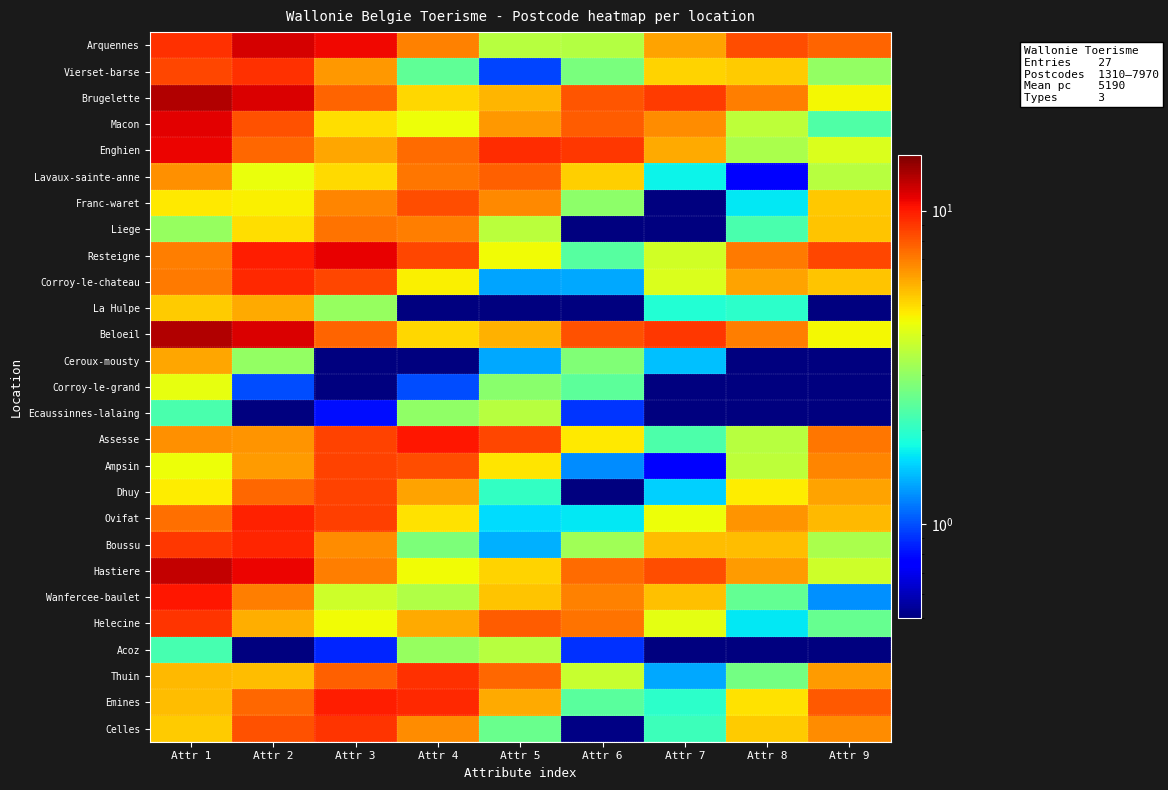

Reading left to right, transcribe all the data shown in this chart.

Arquennes: Attr 1=9.2	Attr 2=11.6	Attr 3=10.7	Attr 4=6.8	Attr 5=3.5	Attr 6=3.5	Attr 7=6.1	Attr 8=8.3	Attr 9=7.6
Vierset-barse: Attr 1=8.5	Attr 2=9.3	Attr 3=6.4	Attr 4=2.4	Attr 5=1.0	Attr 6=2.7	Attr 7=5.1	Attr 8=5.3	Attr 9=3.0
Brugelette: Attr 1=12.9	Attr 2=11.5	Attr 3=7.7	Attr 4=5.1	Attr 5=5.7	Attr 6=8.1	Attr 7=8.9	Attr 8=7.0	Attr 9=4.5
Macon: Attr 1=11.2	Attr 2=8.2	Attr 3=4.9	Attr 4=4.4	Attr 5=6.4	Attr 6=7.9	Attr 7=6.6	Attr 8=3.6	Attr 9=2.3
Enghien: Attr 1=10.9	Attr 2=7.5	Attr 3=6.1	Attr 4=7.4	Attr 5=9.4	Attr 6=9.0	Attr 7=5.9	Attr 8=3.3	Attr 9=4.1
Lavaux-sainte-anne: Attr 1=6.5	Attr 2=4.4	Attr 3=5.0	Attr 4=7.2	Attr 5=7.7	Attr 6=5.2	Attr 7=1.7	Attr 8=0.8	Attr 9=3.5
Franc-waret: Attr 1=4.8	Attr 2=4.6	Attr 3=6.8	Attr 4=8.3	Attr 5=6.8	Attr 6=3.0	Attr 7=0.5	Attr 8=1.7	Attr 9=5.3
Liege: Attr 1=3.1	Attr 2=4.9	Attr 3=7.3	Attr 4=7.0	Attr 5=3.5	Attr 6=0.1	Attr 7=0.1	Attr 8=2.2	Attr 9=5.4
Resteigne: Attr 1=7.0	Attr 2=9.9	Attr 3=11.0	Attr 4=8.6	Attr 5=4.5	Attr 6=2.3	Attr 7=3.9	Attr 8=7.1	Attr 9=8.5
Corroy-le-chateau: Attr 1=7.1	Attr 2=9.5	Attr 3=8.5	Attr 4=4.7	Attr 5=1.3	Attr 6=1.3	Attr 7=4.0	Attr 8=6.1	Attr 9=5.4
La Hulpe: Attr 1=5.3	Attr 2=6.0	Attr 3=3.1	Attr 4=0.1	Attr 5=0.1	Attr 6=0.1	Attr 7=1.9	Attr 8=2.0	Attr 9=0.1
Beloeil: Attr 1=12.9	Attr 2=11.5	Attr 3=7.7	Attr 4=5.1	Attr 5=5.8	Attr 6=8.1	Attr 7=9.0	Attr 8=7.0	Attr 9=4.5
Ceroux-mousty: Attr 1=6.1	Attr 2=3.0	Attr 3=0.1	Attr 4=0.1	Attr 5=1.4	Attr 6=2.8	Attr 7=1.5	Attr 8=0.1	Attr 9=0.1
Corroy-le-grand: Attr 1=4.3	Attr 2=1.0	Attr 3=0.1	Attr 4=1.0	Attr 5=2.9	Attr 6=2.4	Attr 7=0.1	Attr 8=0.1	Attr 9=0.1
Ecaussinnes-lalaing: Attr 1=2.2	Attr 2=0.1	Attr 3=0.8	Attr 4=3.0	Attr 5=3.5	Attr 6=0.9	Attr 7=0.1	Attr 8=0.1	Attr 9=0.1
Assesse: Attr 1=6.6	Attr 2=6.5	Attr 3=8.7	Attr 4=10.2	Attr 5=8.5	Attr 6=4.7	Attr 7=2.3	Attr 8=3.5	Attr 9=7.2
Ampsin: Attr 1=4.4	Attr 2=6.3	Attr 3=8.6	Attr 4=8.3	Attr 5=4.8	Attr 6=1.2	Attr 7=0.8	Attr 8=3.6	Attr 9=6.8
Dhuy: Attr 1=4.7	Attr 2=7.6	Attr 3=8.6	Attr 4=6.1	Attr 5=2.0	Attr 6=0.1	Attr 7=1.5	Attr 8=4.7	Attr 9=6.1
Ovifat: Attr 1=7.4	Attr 2=9.8	Attr 3=8.8	Attr 4=4.9	Attr 5=1.6	Attr 6=1.7	Attr 7=4.4	Attr 8=6.4	Attr 9=5.7
Boussu: Attr 1=9.0	Attr 2=9.6	Attr 3=6.7	Attr 4=2.8	Attr 5=1.4	Attr 6=3.2	Attr 7=5.6	Attr 8=5.6	Attr 9=3.3
Hastiere: Attr 1=12.3	Attr 2=10.8	Attr 3=7.0	Attr 4=4.4	Attr 5=5.2	Attr 6=7.5	Attr 7=8.3	Attr 8=6.3	Attr 9=3.8
Wanfercee-baulet: Attr 1=10.1	Attr 2=7.0	Attr 3=3.8	Attr 4=3.4	Attr 5=5.5	Attr 6=6.9	Attr 7=5.5	Attr 8=2.5	Attr 9=1.2
Helecine: Attr 1=9.1	Attr 2=5.8	Attr 3=4.5	Attr 4=5.9	Attr 5=7.8	Attr 6=7.3	Attr 7=4.2	Attr 8=1.7	Attr 9=2.5
Acoz: Attr 1=2.2	Attr 2=0.1	Attr 3=0.9	Attr 4=3.1	Attr 5=3.5	Attr 6=0.9	Attr 7=0.1	Attr 8=0.1	Attr 9=0.1
Thuin: Attr 1=5.6	Attr 2=5.6	Attr 3=7.8	Attr 4=9.3	Attr 5=7.6	Attr 6=3.8	Attr 7=1.3	Attr 8=2.6	Attr 9=6.3
Emines: Attr 1=5.6	Attr 2=7.5	Attr 3=9.9	Attr 4=9.5	Attr 5=6.0	Attr 6=2.4	Attr 7=2.0	Attr 8=4.9	Attr 9=8.0
Celles: Attr 1=5.3	Attr 2=8.1	Attr 3=9.2	Attr 4=6.6	Attr 5=2.5	Attr 6=0.5	Attr 7=2.1	Attr 8=5.3	Attr 9=6.6